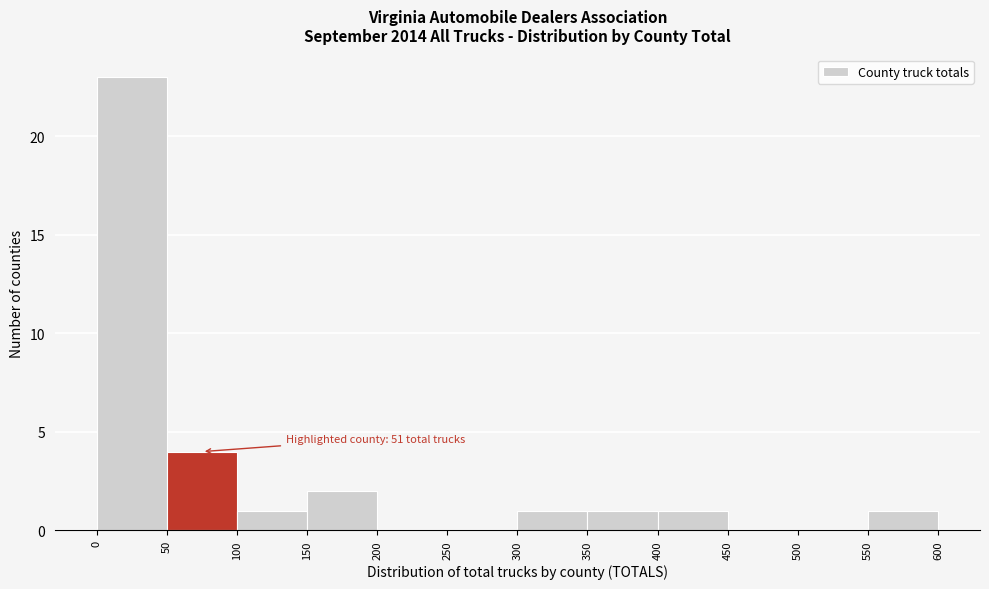

Which range on the x-axis has the tallest bar?

0 to 50